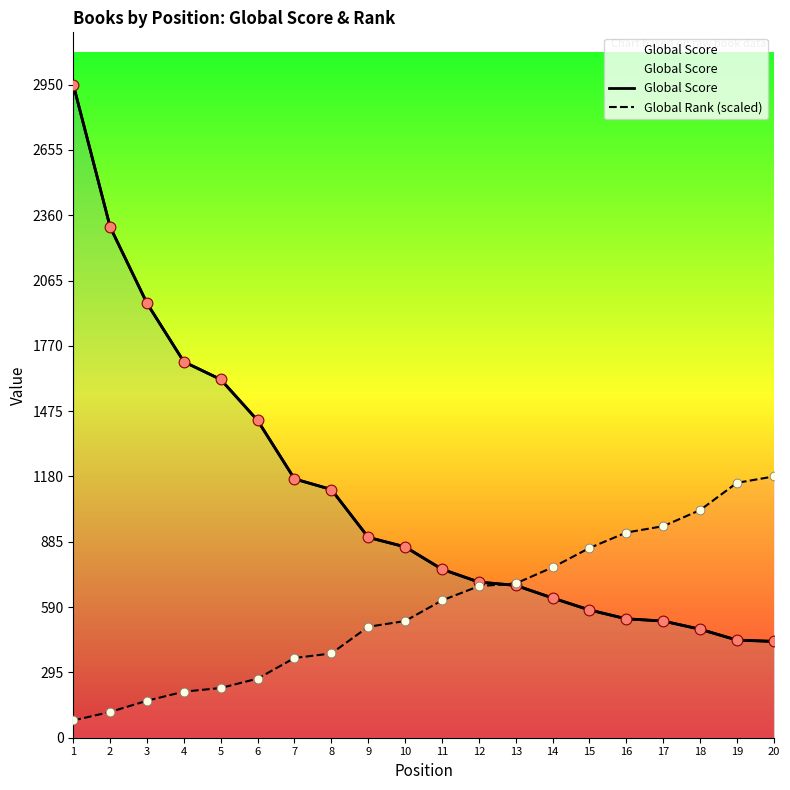

Which series contains the lowest Y value?

Global Rank (scaled)